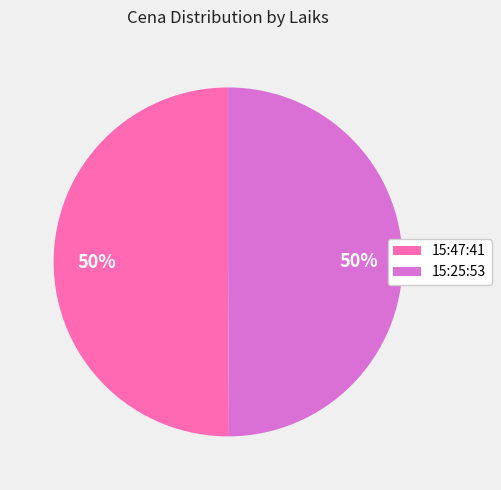

The 15:25:53 slice represents 41% of the pie. True or false?

False